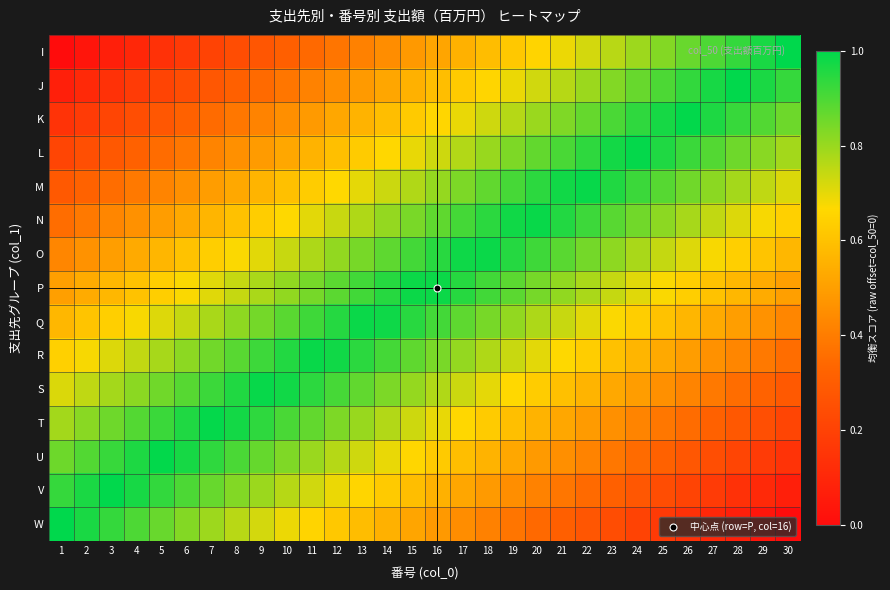

Reading right to left, transcribe all the data shown in this chart.

I: 30=1.0	29=1.0	28=0.9	27=0.9	26=0.9	25=0.8	24=0.8	23=0.8	22=0.7	21=0.7	20=0.7	19=0.6	18=0.6	17=0.6	16=0.5	15=0.5	14=0.4	13=0.4	12=0.4	11=0.3	10=0.3	9=0.3	8=0.2	7=0.2	6=0.2	5=0.1	4=0.1	3=0.1	2=0.0	1=0.0
J: 30=0.9	29=1.0	28=1.0	27=1.0	26=0.9	25=0.9	24=0.9	23=0.8	22=0.8	21=0.8	20=0.7	19=0.7	18=0.7	17=0.6	16=0.6	15=0.6	14=0.5	13=0.5	12=0.5	11=0.4	10=0.4	9=0.3	8=0.3	7=0.3	6=0.2	5=0.2	4=0.2	3=0.1	2=0.1	1=0.1
K: 30=0.9	29=0.9	28=0.9	27=1.0	26=1.0	25=1.0	24=0.9	23=0.9	22=0.9	21=0.8	20=0.8	19=0.8	18=0.7	17=0.7	16=0.7	15=0.6	14=0.6	13=0.6	12=0.5	11=0.5	10=0.5	9=0.4	8=0.4	7=0.3	6=0.3	5=0.3	4=0.2	3=0.2	2=0.2	1=0.1
L: 30=0.8	29=0.8	28=0.9	27=0.9	26=0.9	25=1.0	24=1.0	23=1.0	22=0.9	21=0.9	20=0.9	19=0.8	18=0.8	17=0.8	16=0.7	15=0.7	14=0.7	13=0.6	12=0.6	11=0.6	10=0.5	9=0.5	8=0.5	7=0.4	6=0.4	5=0.4	4=0.3	3=0.3	2=0.2	1=0.2
M: 30=0.7	29=0.7	28=0.8	27=0.8	26=0.9	25=0.9	24=0.9	23=1.0	22=1.0	21=1.0	20=0.9	19=0.9	18=0.9	17=0.8	16=0.8	15=0.8	14=0.7	13=0.7	12=0.7	11=0.6	10=0.6	9=0.6	8=0.5	7=0.5	6=0.5	5=0.4	4=0.4	3=0.4	2=0.3	1=0.3
N: 30=0.6	29=0.7	28=0.7	27=0.7	26=0.8	25=0.8	24=0.8	23=0.9	22=0.9	21=1.0	20=1.0	19=1.0	18=0.9	17=0.9	16=0.9	15=0.8	14=0.8	13=0.8	12=0.7	11=0.7	10=0.7	9=0.6	8=0.6	7=0.6	6=0.5	5=0.5	4=0.5	3=0.4	2=0.4	1=0.4
O: 30=0.6	29=0.6	28=0.6	27=0.7	26=0.7	25=0.7	24=0.8	23=0.8	22=0.8	21=0.9	20=0.9	19=1.0	18=1.0	17=1.0	16=0.9	15=0.9	14=0.9	13=0.8	12=0.8	11=0.8	10=0.7	9=0.7	8=0.7	7=0.6	6=0.6	5=0.6	4=0.5	3=0.5	2=0.5	1=0.4
P: 30=0.5	29=0.5	28=0.6	27=0.6	26=0.6	25=0.7	24=0.7	23=0.7	22=0.8	21=0.8	20=0.8	19=0.9	18=0.9	17=0.9	16=1.0	15=1.0	14=0.9	13=0.9	12=0.9	11=0.8	10=0.8	9=0.8	8=0.7	7=0.7	6=0.7	5=0.6	4=0.6	3=0.6	2=0.5	1=0.5
Q: 30=0.4	29=0.5	28=0.5	27=0.5	26=0.6	25=0.6	24=0.6	23=0.7	22=0.7	21=0.7	20=0.8	19=0.8	18=0.8	17=0.9	16=0.9	15=0.9	14=1.0	13=1.0	12=1.0	11=0.9	10=0.9	9=0.8	8=0.8	7=0.8	6=0.7	5=0.7	4=0.7	3=0.6	2=0.6	1=0.6
R: 30=0.4	29=0.4	28=0.4	27=0.5	26=0.5	25=0.5	24=0.6	23=0.6	22=0.6	21=0.7	20=0.7	19=0.7	18=0.8	17=0.8	16=0.8	15=0.9	14=0.9	13=0.9	12=1.0	11=1.0	10=1.0	9=0.9	8=0.9	7=0.8	6=0.8	5=0.8	4=0.7	3=0.7	2=0.7	1=0.6
S: 30=0.3	29=0.3	28=0.4	27=0.4	26=0.4	25=0.5	24=0.5	23=0.5	22=0.6	21=0.6	20=0.6	19=0.7	18=0.7	17=0.7	16=0.8	15=0.8	14=0.8	13=0.9	12=0.9	11=0.9	10=1.0	9=1.0	8=1.0	7=0.9	6=0.9	5=0.9	4=0.8	3=0.8	2=0.7	1=0.7
T: 30=0.2	29=0.2	28=0.3	27=0.3	26=0.4	25=0.4	24=0.4	23=0.5	22=0.5	21=0.5	20=0.6	19=0.6	18=0.6	17=0.7	16=0.7	15=0.7	14=0.8	13=0.8	12=0.8	11=0.9	10=0.9	9=0.9	8=1.0	7=1.0	6=1.0	5=0.9	4=0.9	3=0.9	2=0.8	1=0.8
U: 30=0.1	29=0.2	28=0.2	27=0.2	26=0.3	25=0.3	24=0.3	23=0.4	22=0.4	21=0.5	20=0.5	19=0.5	18=0.6	17=0.6	16=0.6	15=0.7	14=0.7	13=0.7	12=0.8	11=0.8	10=0.8	9=0.9	8=0.9	7=0.9	6=1.0	5=1.0	4=1.0	3=0.9	2=0.9	1=0.9
V: 30=0.1	29=0.1	28=0.1	27=0.2	26=0.2	25=0.2	24=0.3	23=0.3	22=0.3	21=0.4	20=0.4	19=0.5	18=0.5	17=0.5	16=0.6	15=0.6	14=0.6	13=0.7	12=0.7	11=0.7	10=0.8	9=0.8	8=0.8	7=0.9	6=0.9	5=0.9	4=1.0	3=1.0	2=1.0	1=0.9
W: 30=0.0	29=0.0	28=0.1	27=0.1	26=0.1	25=0.2	24=0.2	23=0.2	22=0.3	21=0.3	20=0.3	19=0.4	18=0.4	17=0.4	16=0.5	15=0.5	14=0.6	13=0.6	12=0.6	11=0.7	10=0.7	9=0.7	8=0.8	7=0.8	6=0.8	5=0.9	4=0.9	3=0.9	2=1.0	1=1.0